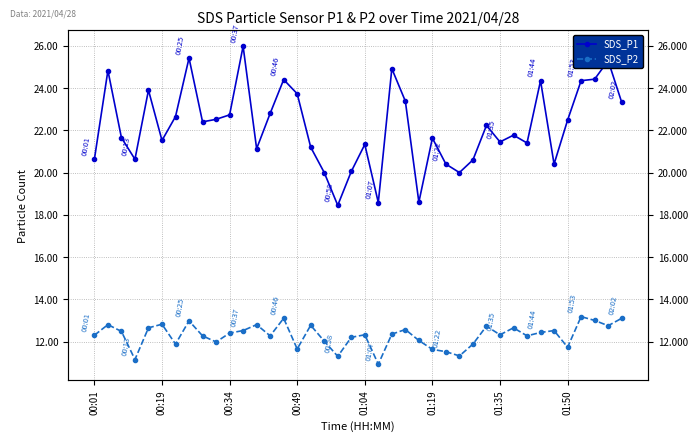

Does the chart display data point markers on the line(s)?

Yes